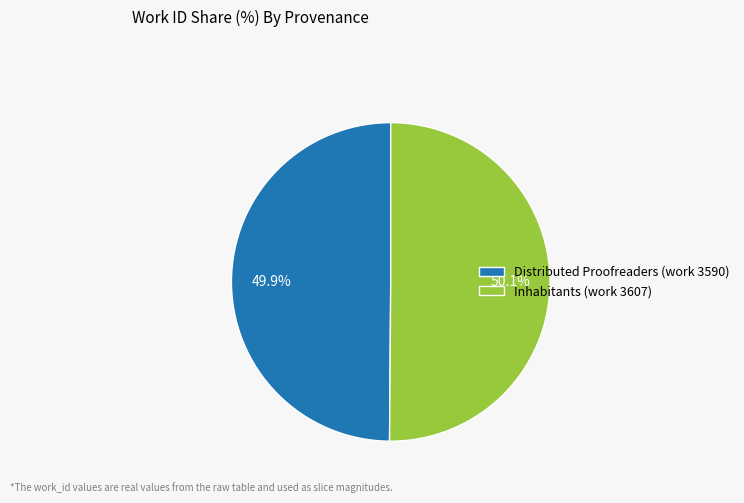

How many segments does this pie chart have?

2